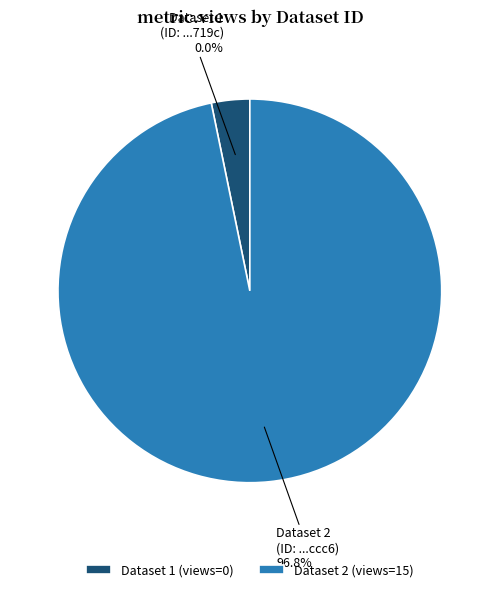

What is the smallest slice in the pie chart?

649bbe60078190f89ae7719c